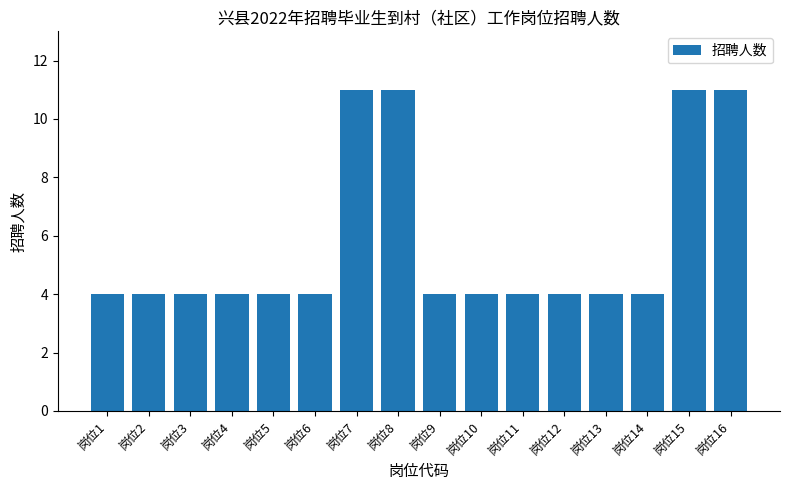

Reading left to right, transcribe all the data shown in this chart.

4	4	4	4	4	4	11	11	4	4	4	4	4	4	11	11